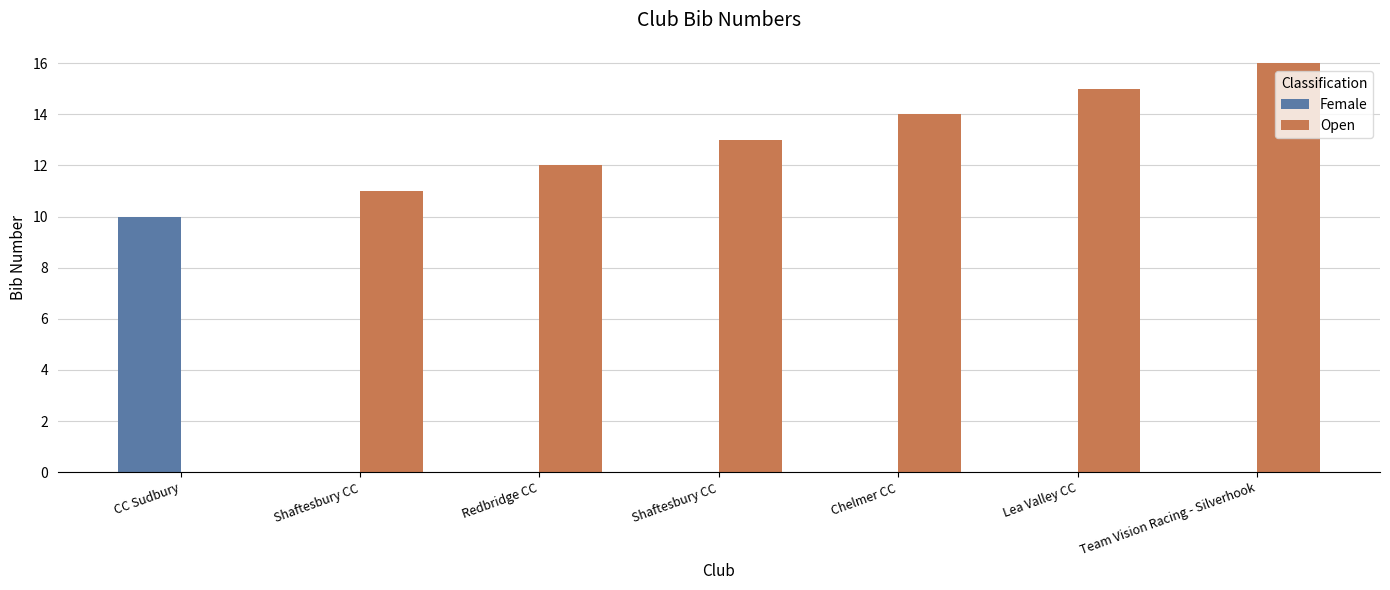

Are the bars horizontal?

No